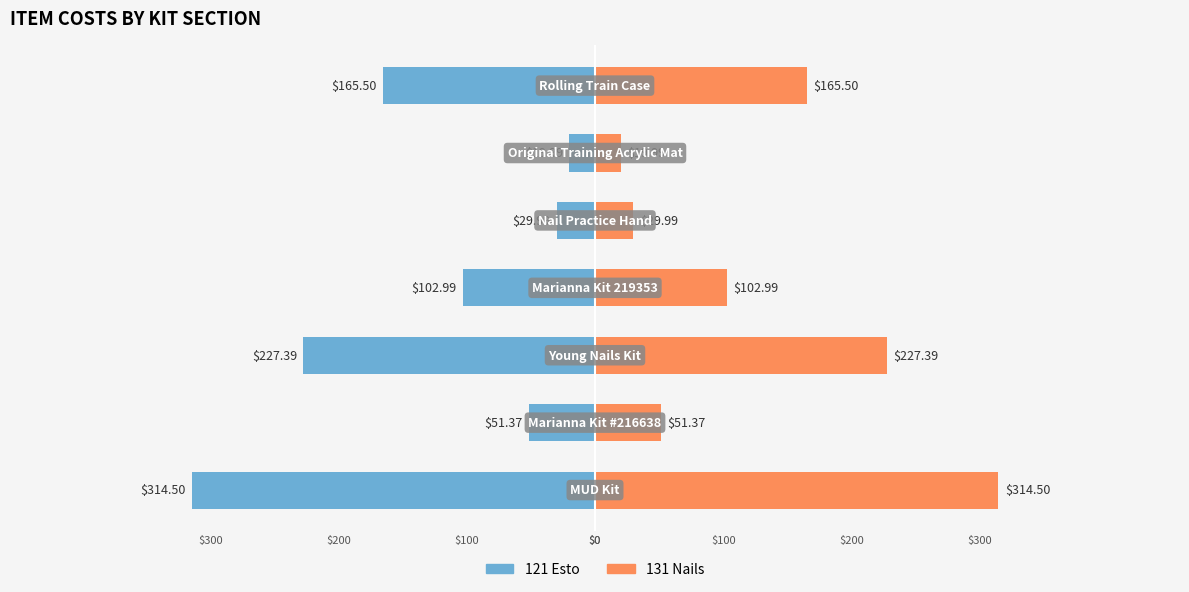

What is the difference between the second highest and second lowest values in the 131 Nails series?

197.4